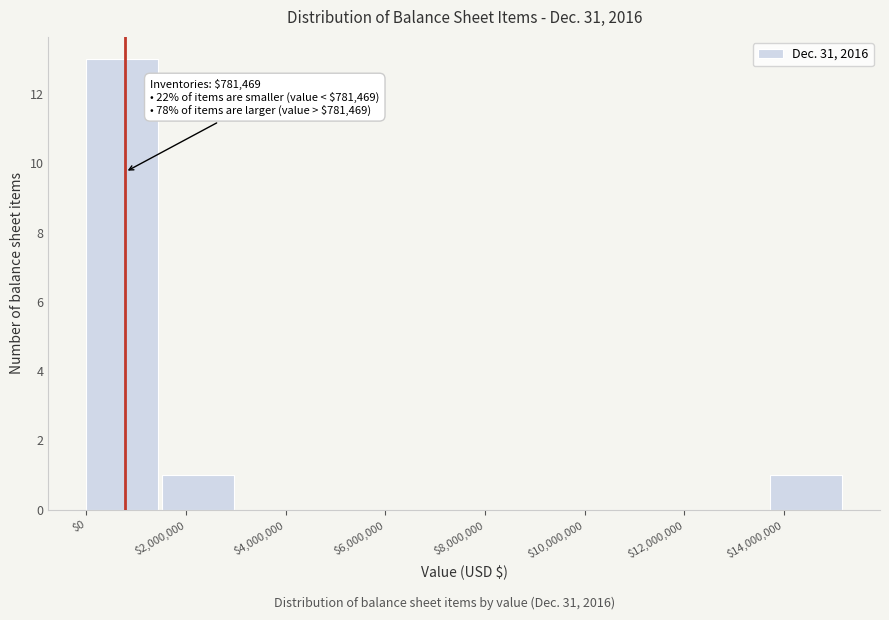

Which range on the x-axis has the tallest bar?

0 to 1600000